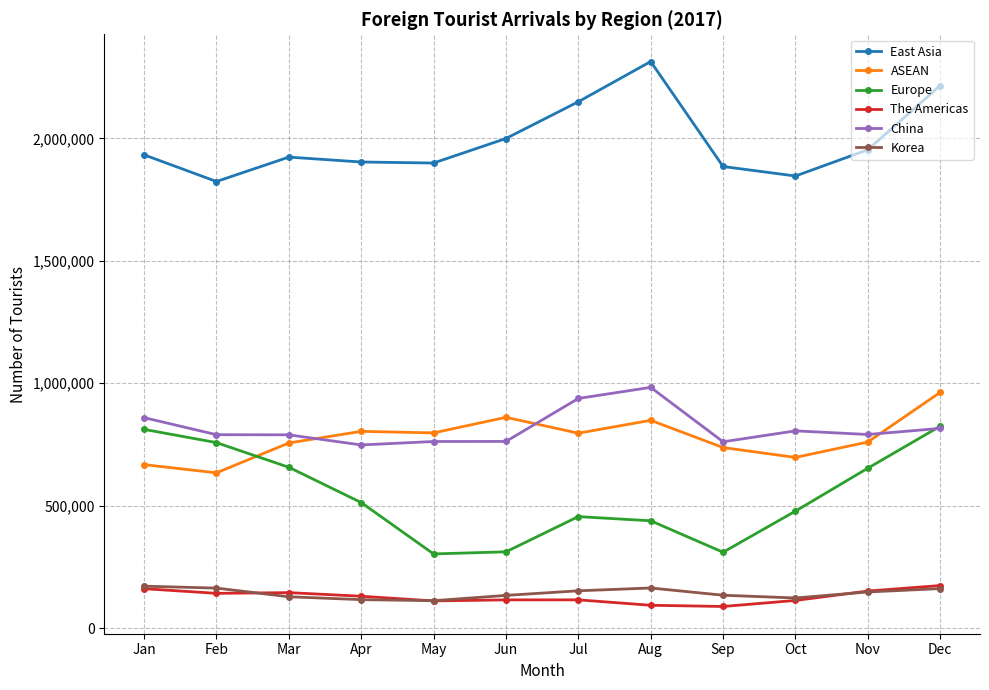

True or false: Korea and East Asia cross at least once.

False